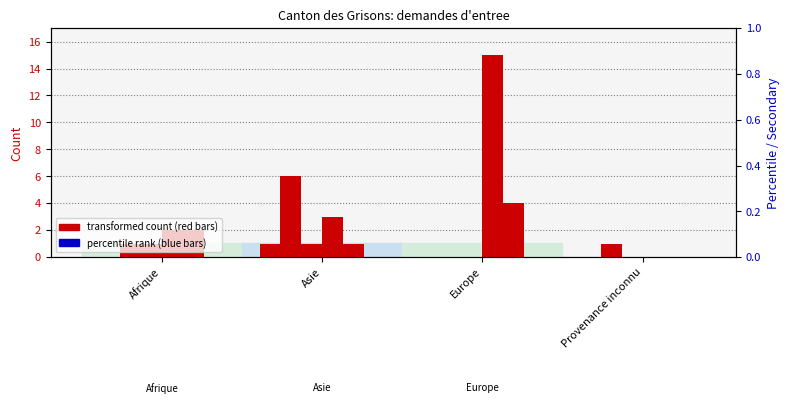

Where is Extinctions nearest to the value 0?

Afrique